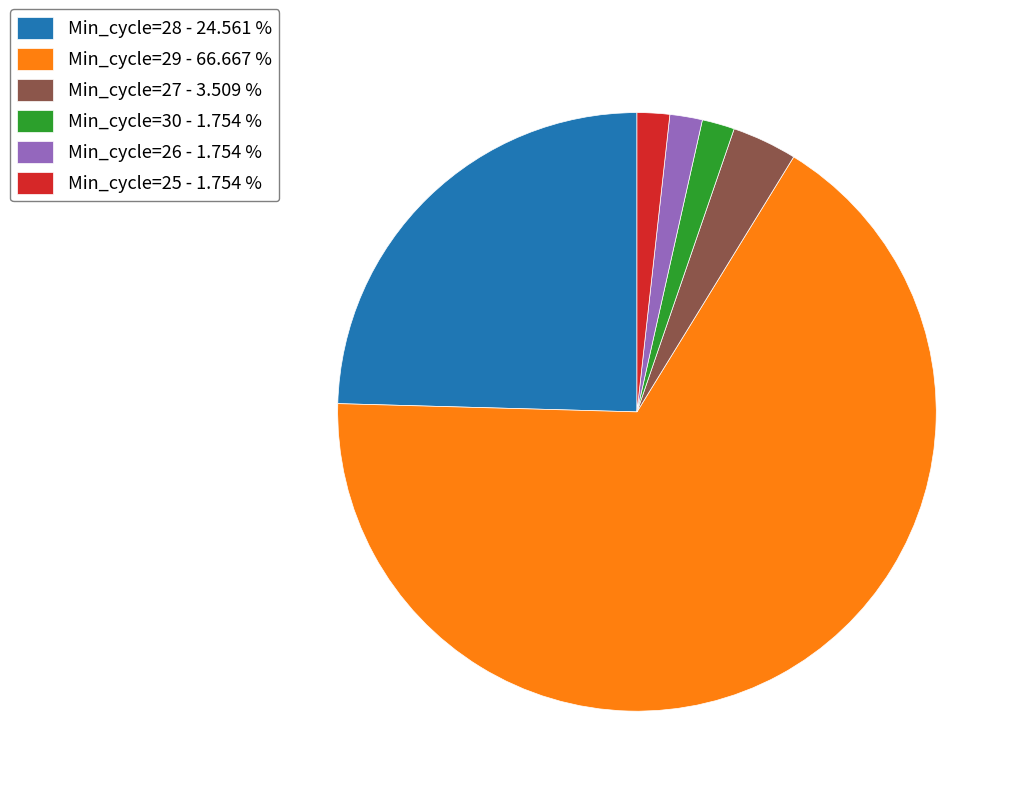

Approximately how many times larger is the value at Min_cycle=26 - 1.754 % compared to Min_cycle=30 - 1.754 %?

1.0